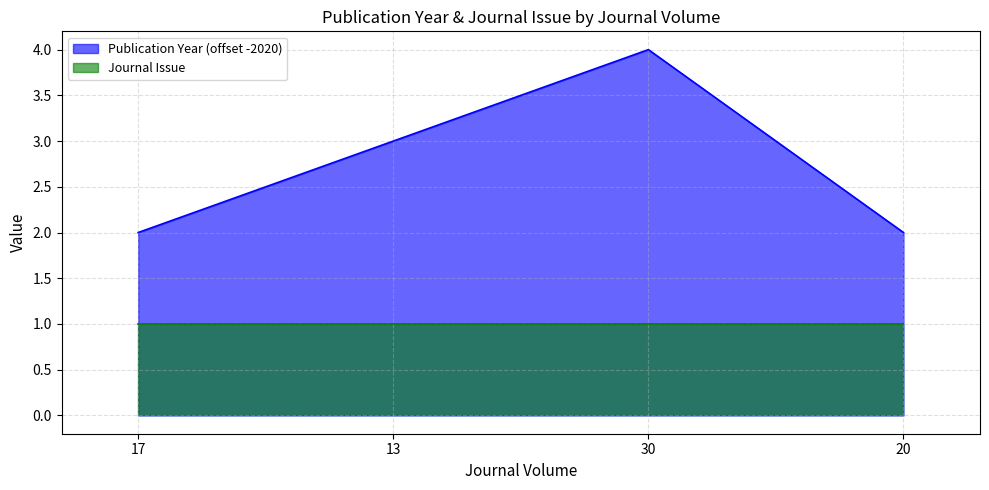

The chart shows a value of 2 at 20. True or false?

True